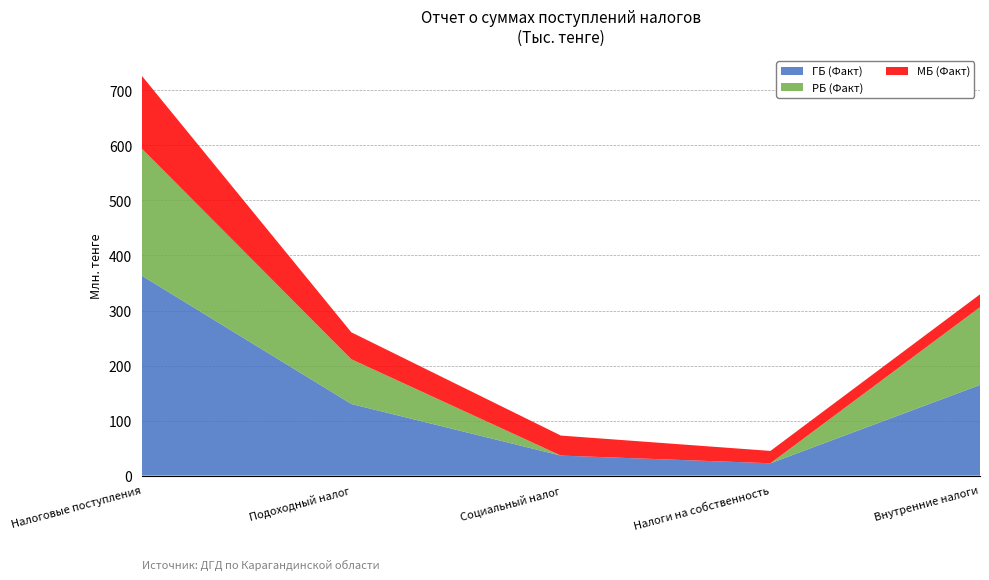

Reading left to right, transcribe all the data shown in this chart.

ГБ (Факт): 363330994	130203034	36371524	22420295	164704144
РБ (Факт): 230876494	81241695	0	0	141420399
МБ (Факт): 132454500	48961339	36371524	22420295	23283745